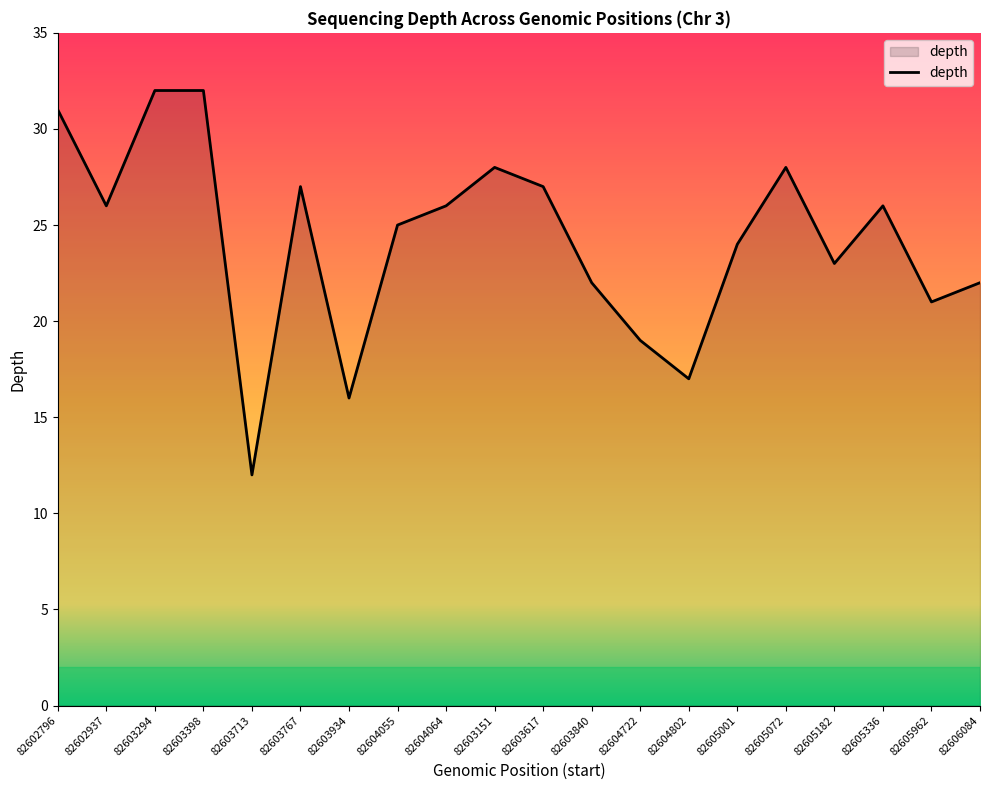

What position from the right is 82605072?

5